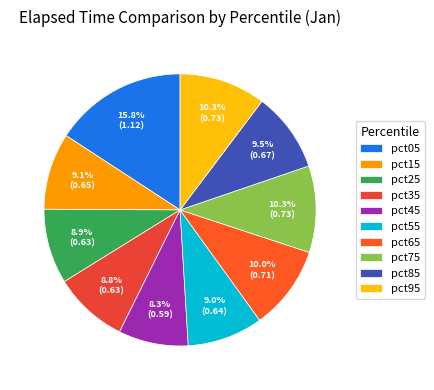

Which slice is the largest?

pct05